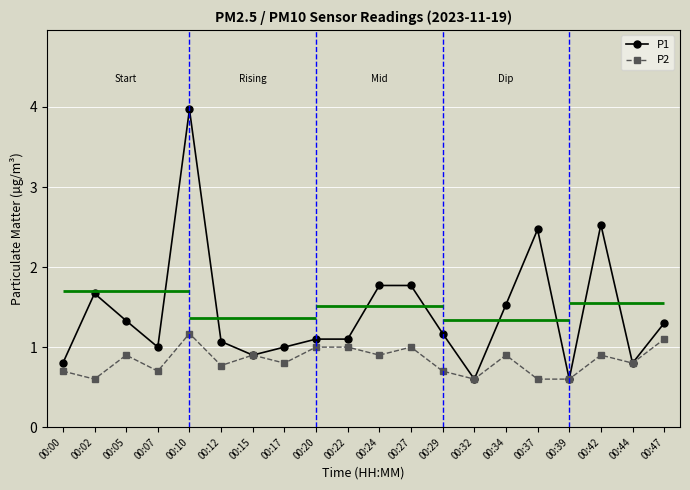

Reading left to right, what are all the values shown in this chart?

P1: 0.8	1.7	1.3	1.0	4.0	1.1	0.9	1.0	1.1	1.1	1.8	1.8	1.2	0.6	1.5	2.5	0.6	2.5	0.8	1.3
P2: 0.7	0.6	0.9	0.7	1.2	0.8	0.9	0.8	1.0	1.0	0.9	1.0	0.7	0.6	0.9	0.6	0.6	0.9	0.8	1.1